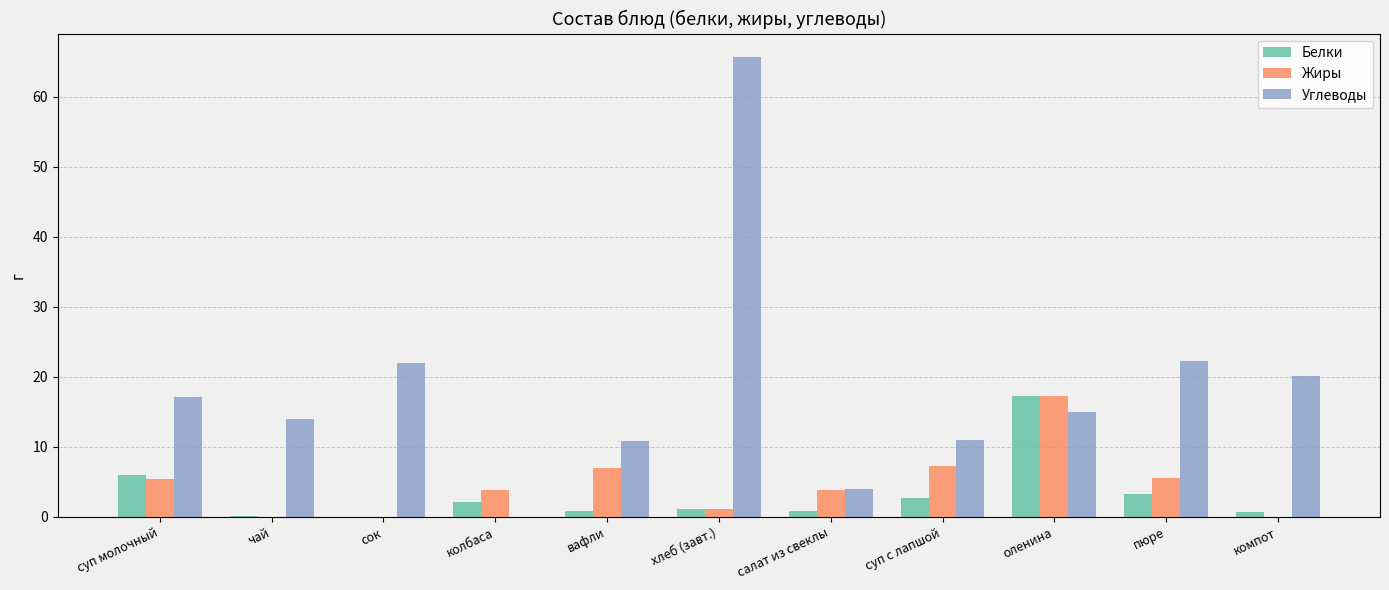

At which label does Белки first exceed 1?

суп молочный